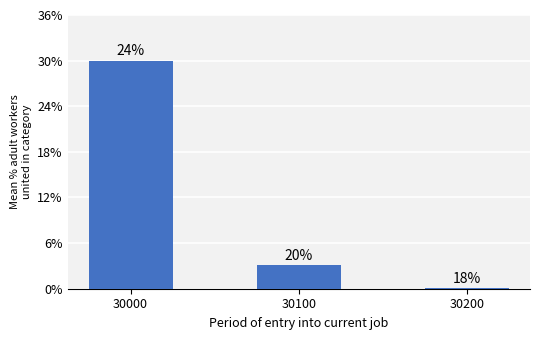

Are the bars grouped side by side (vs. stacked)?

No